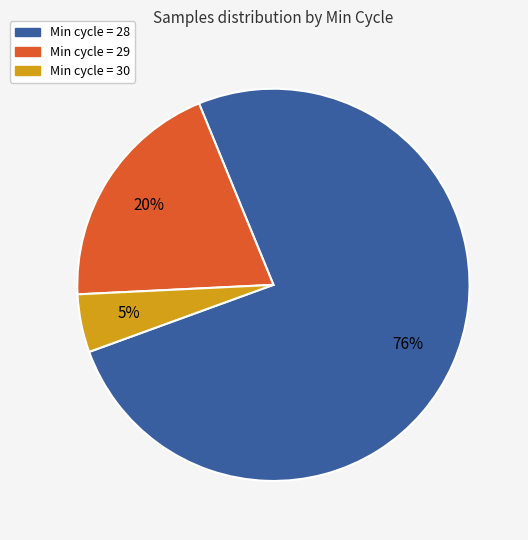

To the nearest percent, what portion does Min cycle = 29 represent?

20%